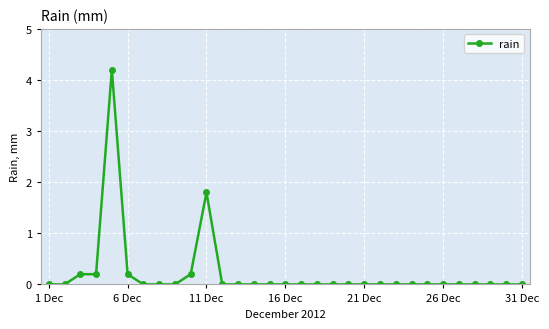

What is the sum of all values?

6.8